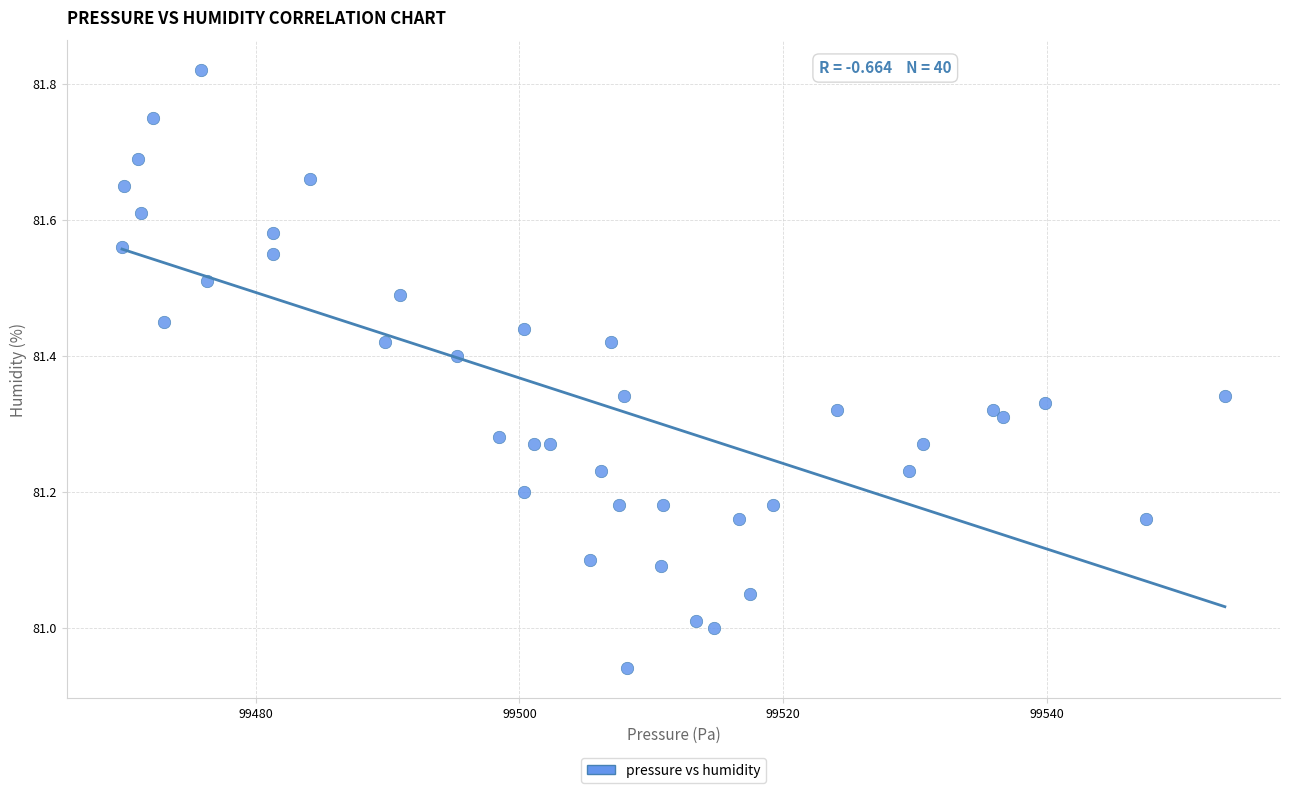

What is the range of Y values (max minus min)?

0.9